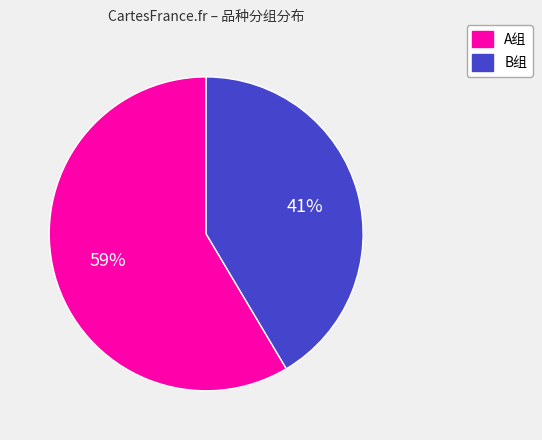

To the nearest percent, what is the average slice percentage?

50%